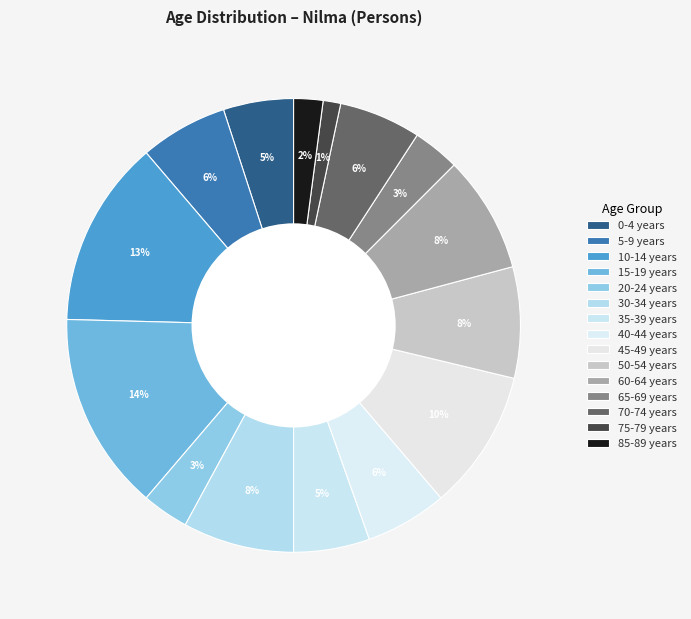

How many slices are in this pie chart?

15